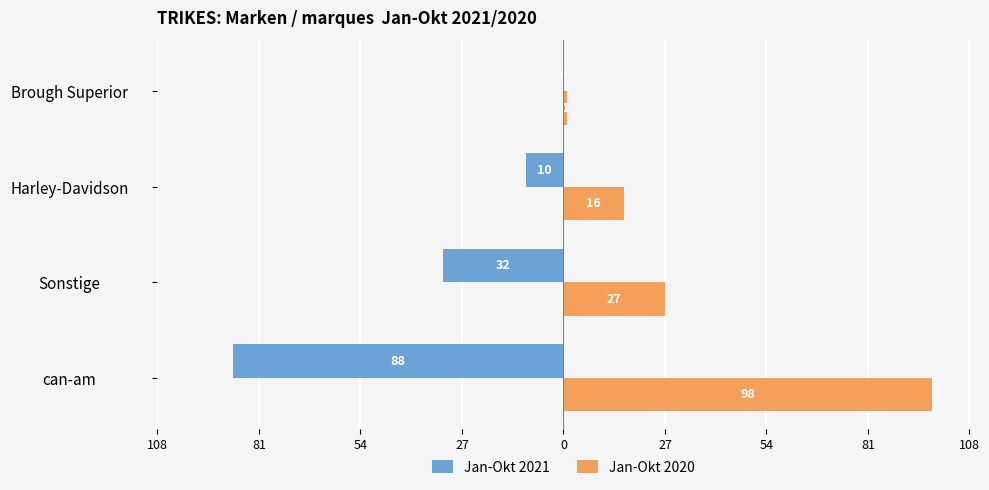

What is the sum of all Jan-Okt 2020 values?

142